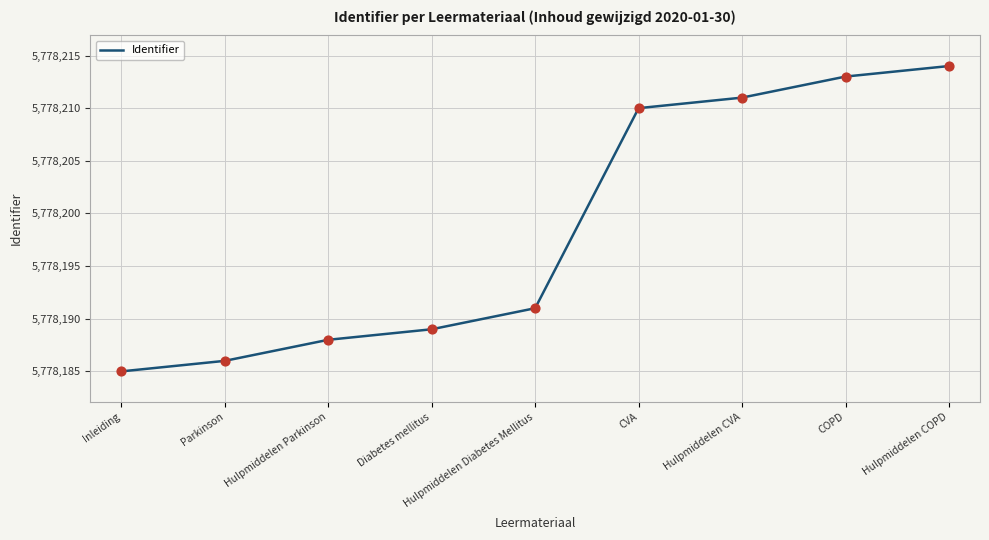

What is the ratio of the value at Diabetes mellitus to the value at Hulpmiddelen COPD?

1.0